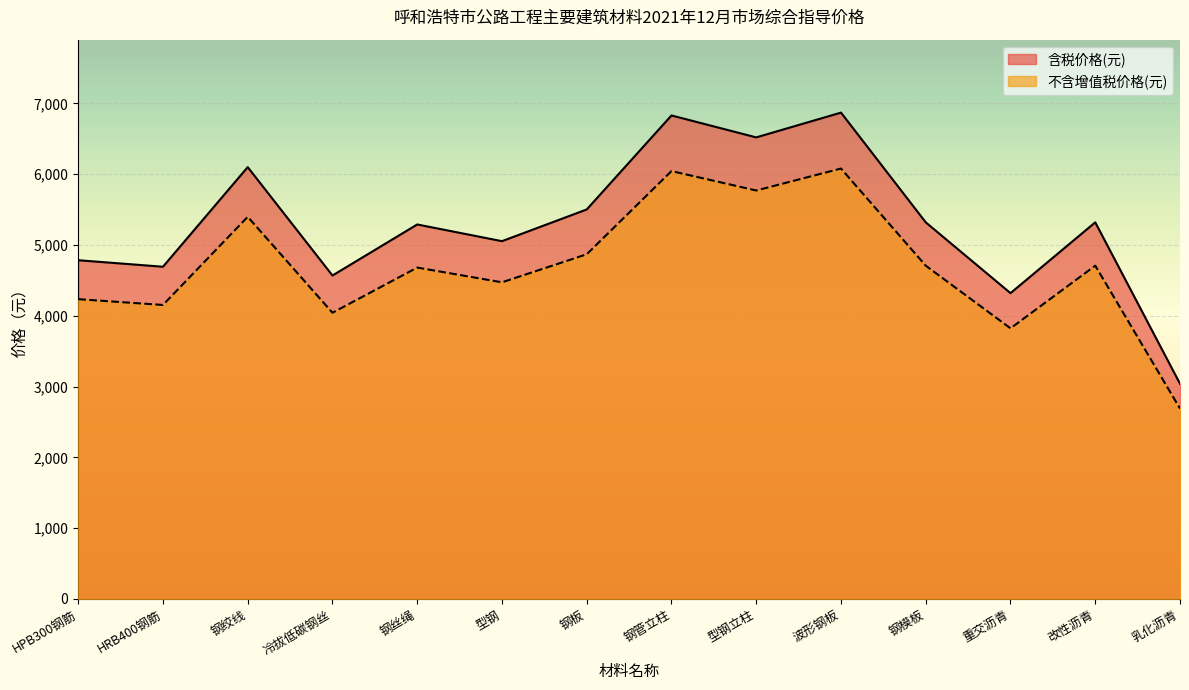

Count the number of data series in this chart.

2